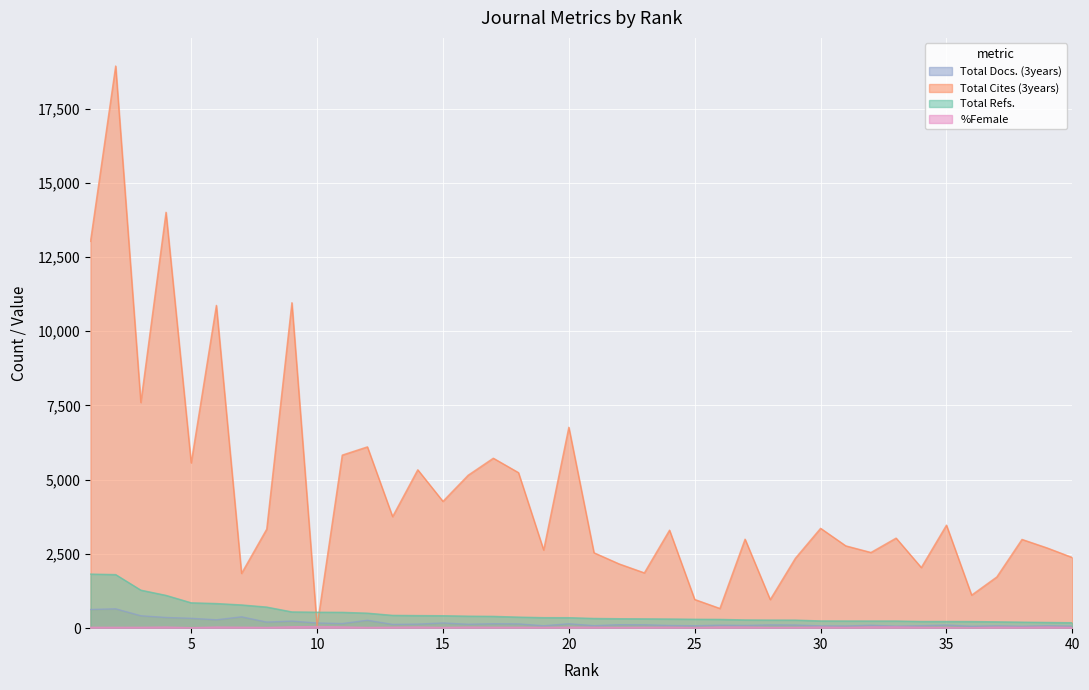

In Total Docs. (3years), how many points are lower than both neighbors (excluding endpoints)?

13